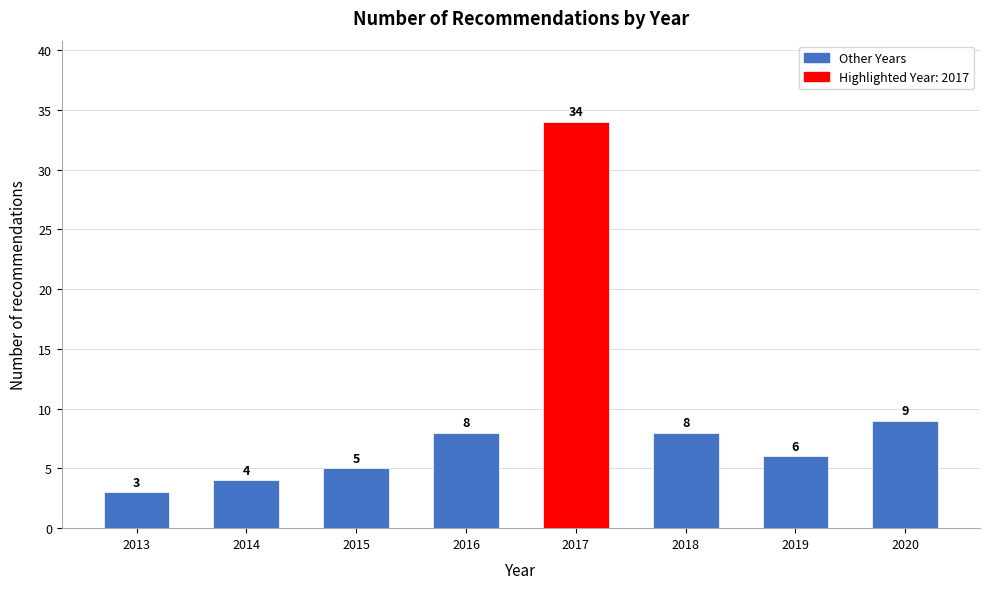

Reading right to left, extract all data points from this chart.

9	6	8	34	8	5	4	3